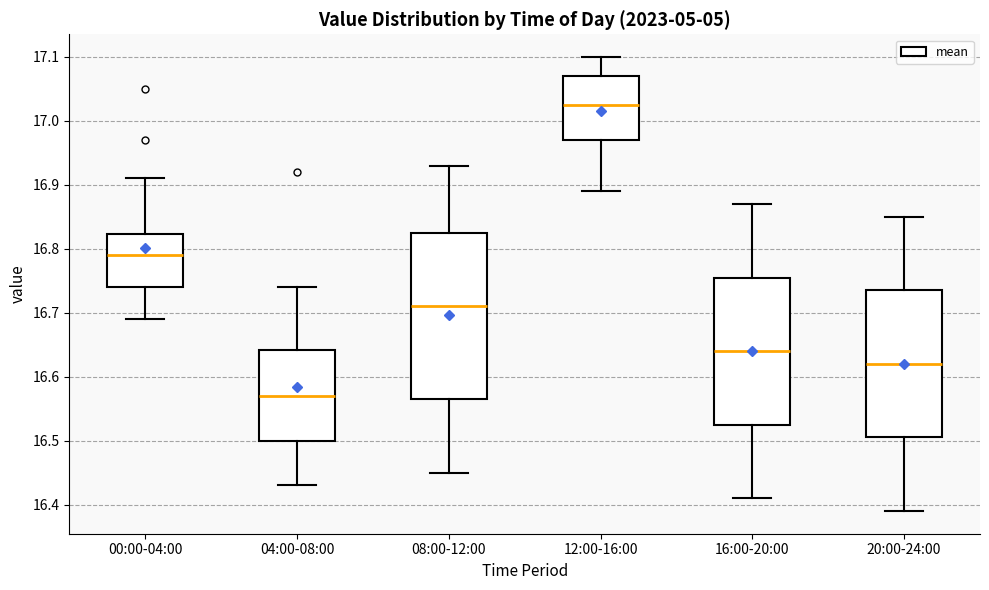

Where is the upper edge of the box for 08:00-12:00 on the y-axis? The values are not printed on the chart, so give them approximately, as read against the axis.

16.83